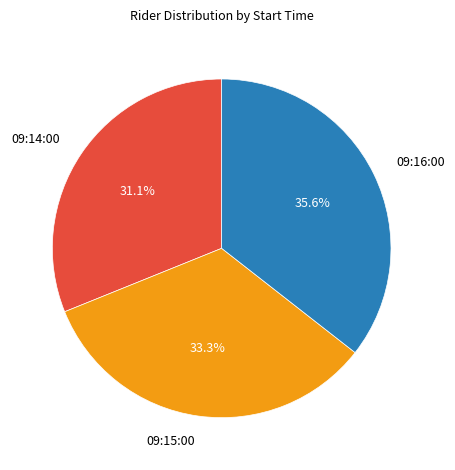

Does any single category account for the majority?

No